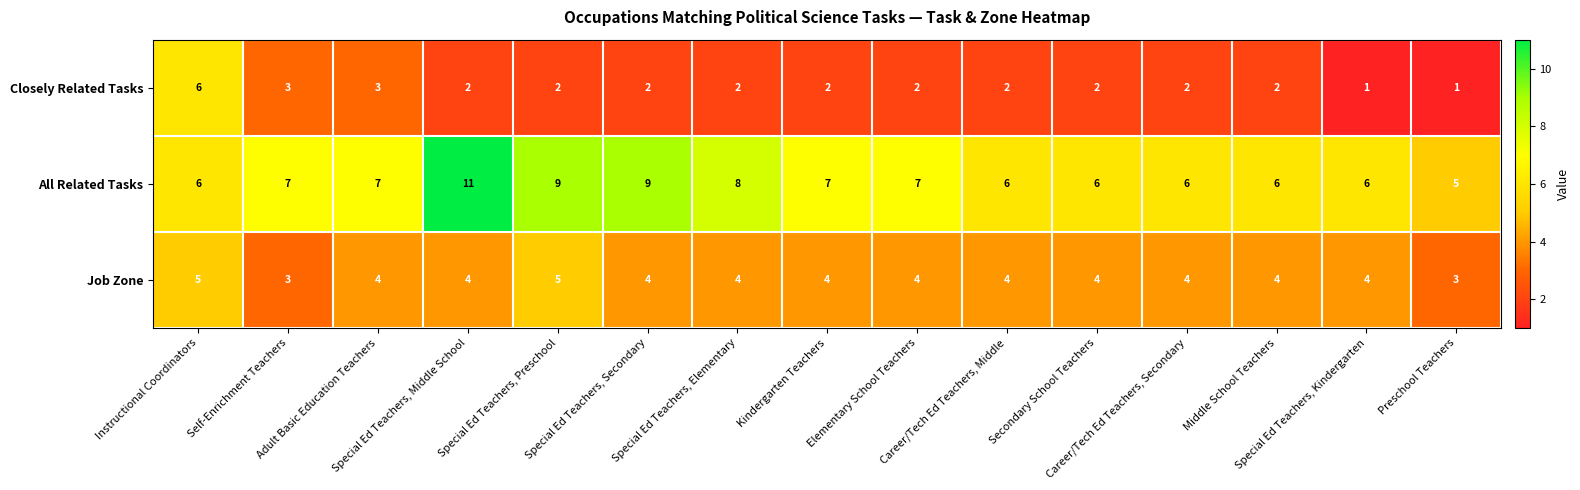

How many Closely Related Tasks values are between 2 and 3?

12